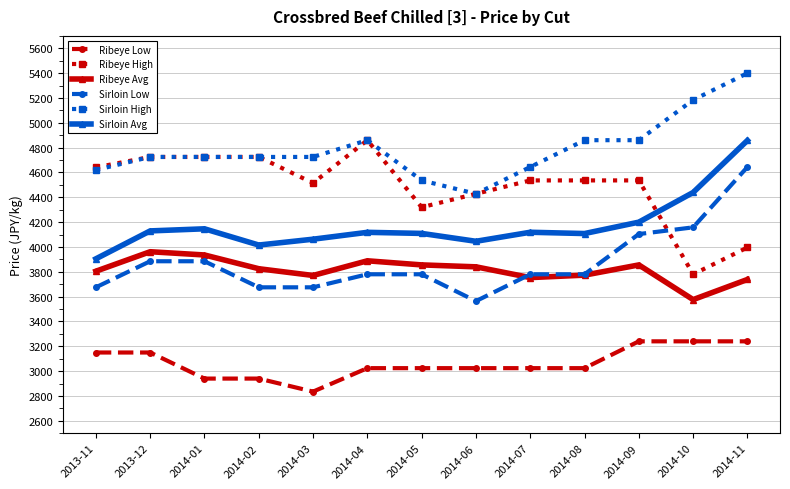

What is the approximate value of Ribeye High at 2013-12?

4725.0